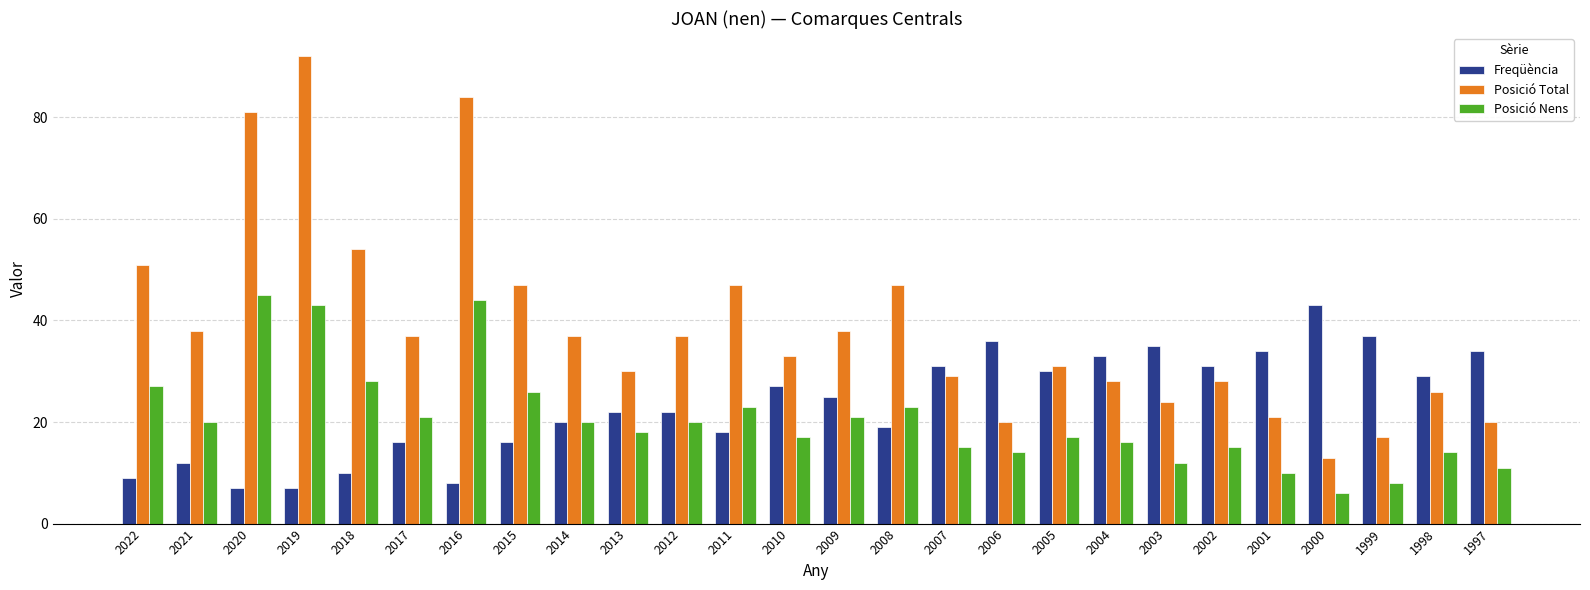

Rank the series by their average value, from lowest to highest.

Posició Nens, Freqüència, Posició Total